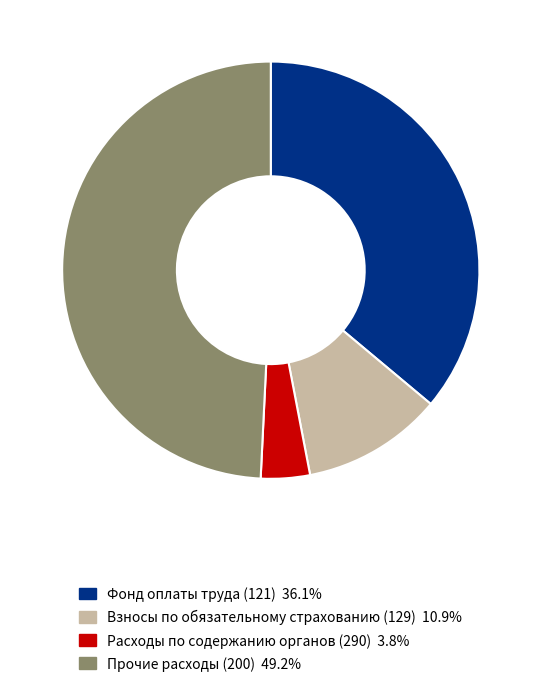

Does any single category account for the majority?

No